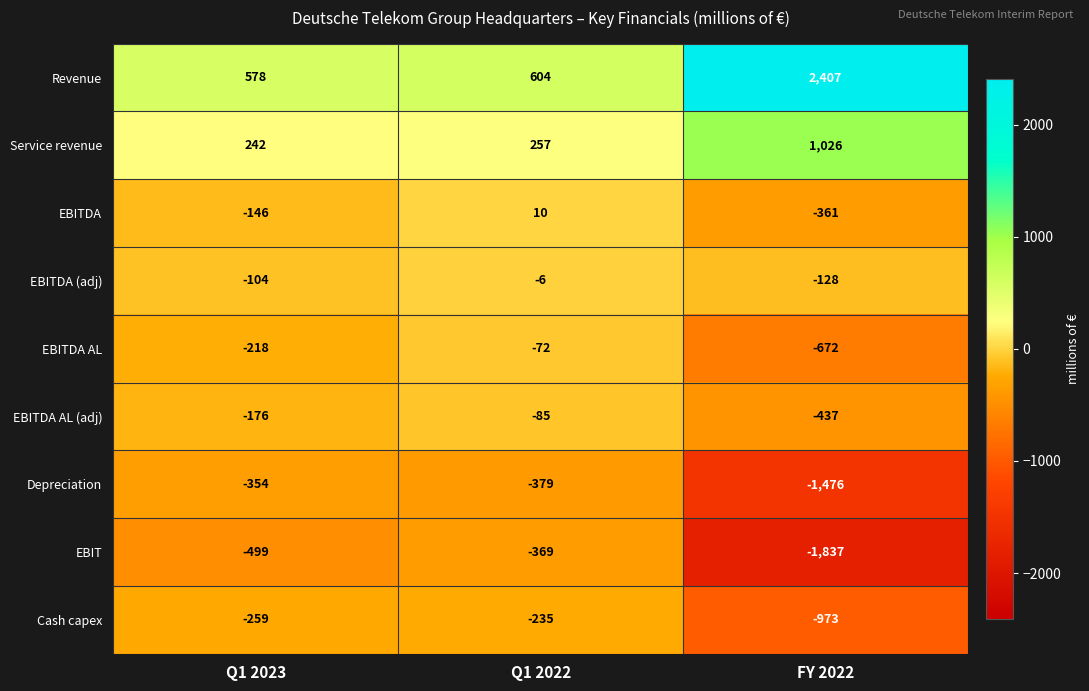

True or false: Service revenue has a value of 692 at FY 2022.

False